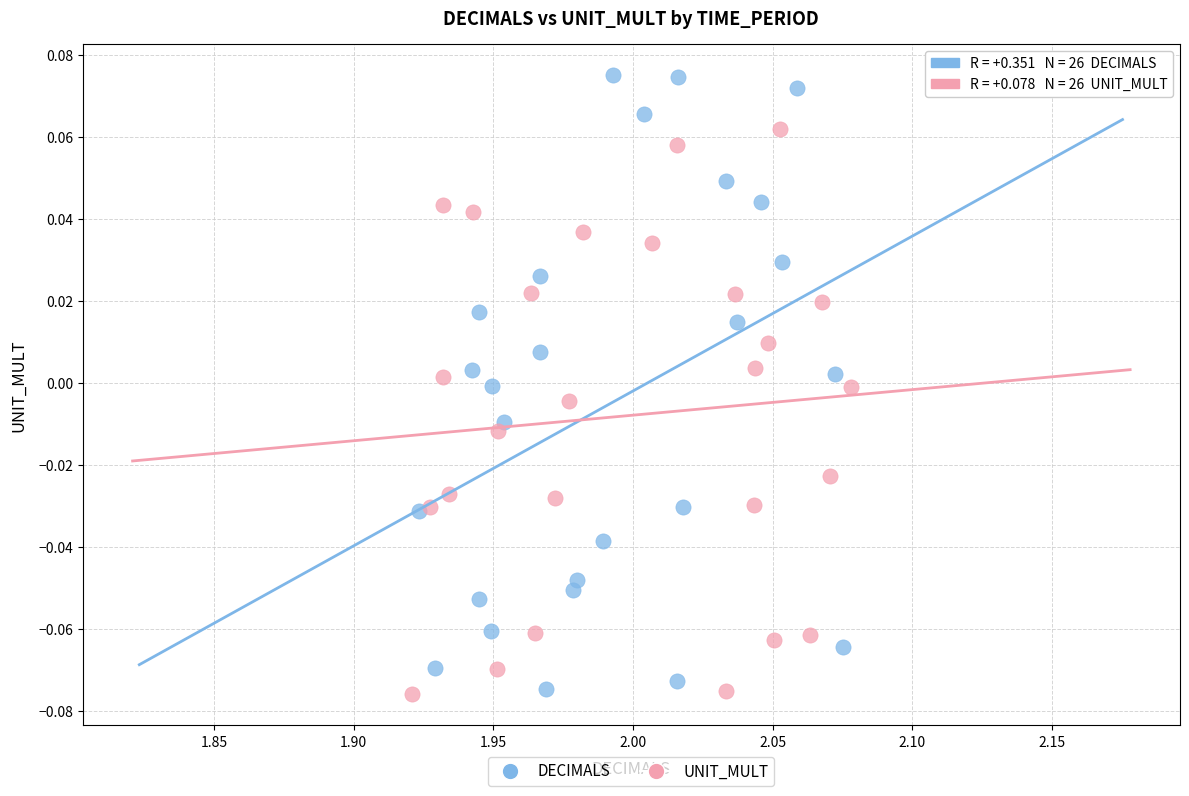

Which series has the largest Y range (max minus min)?

DECIMALS